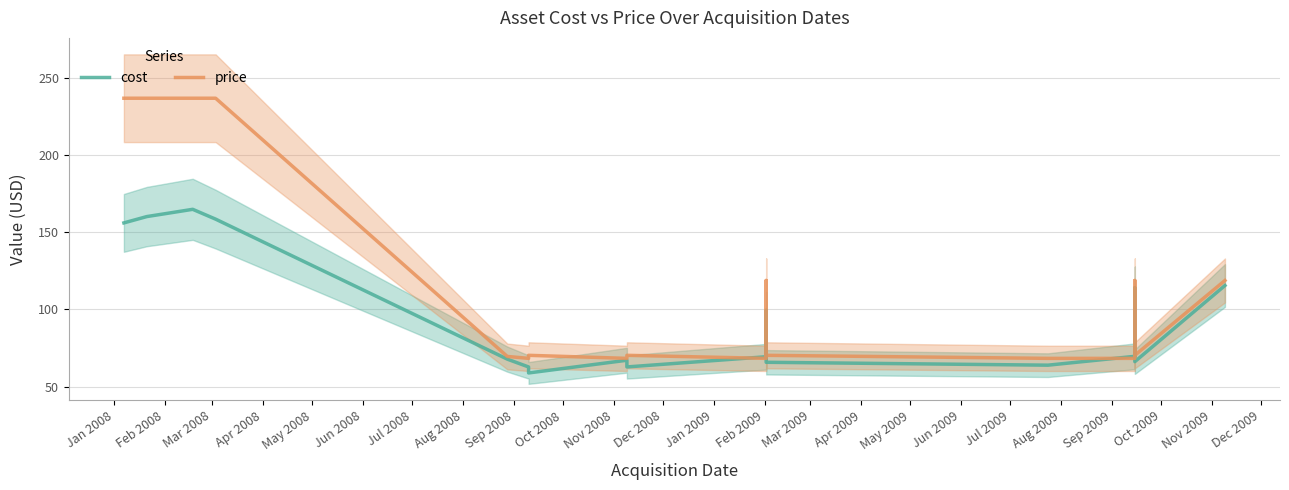

How many lines are shown in the chart?

2